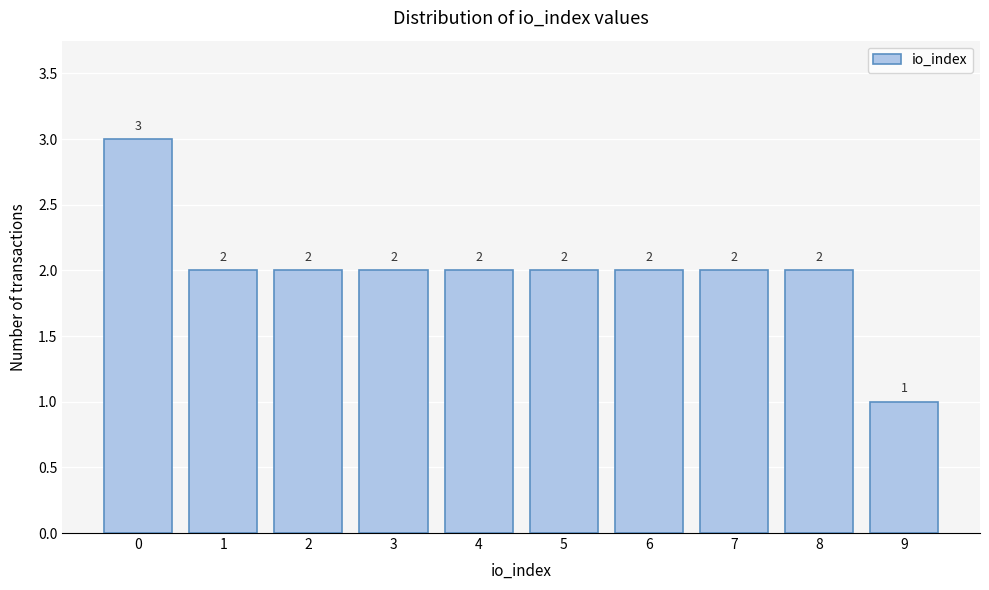

Reading left to right, what are all the values shown in this chart?

3	2	2	2	2	2	2	2	2	1